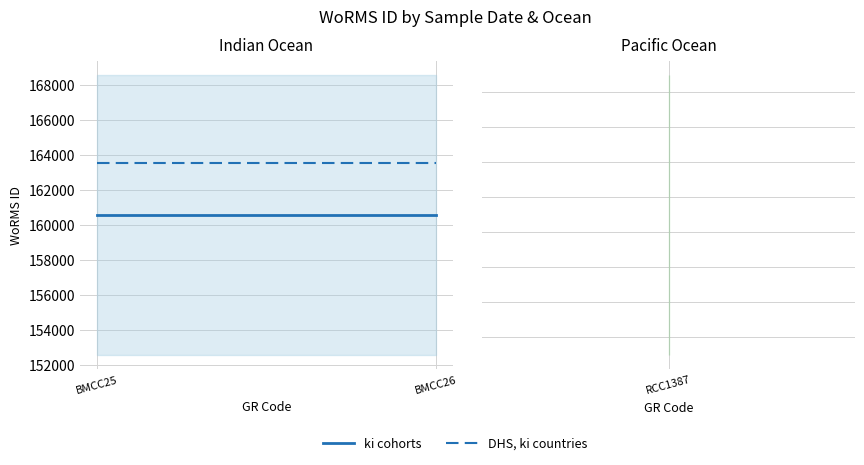

Rank the series at BMCC26 from lowest to highest value.

ki cohorts, DHS, ki countries